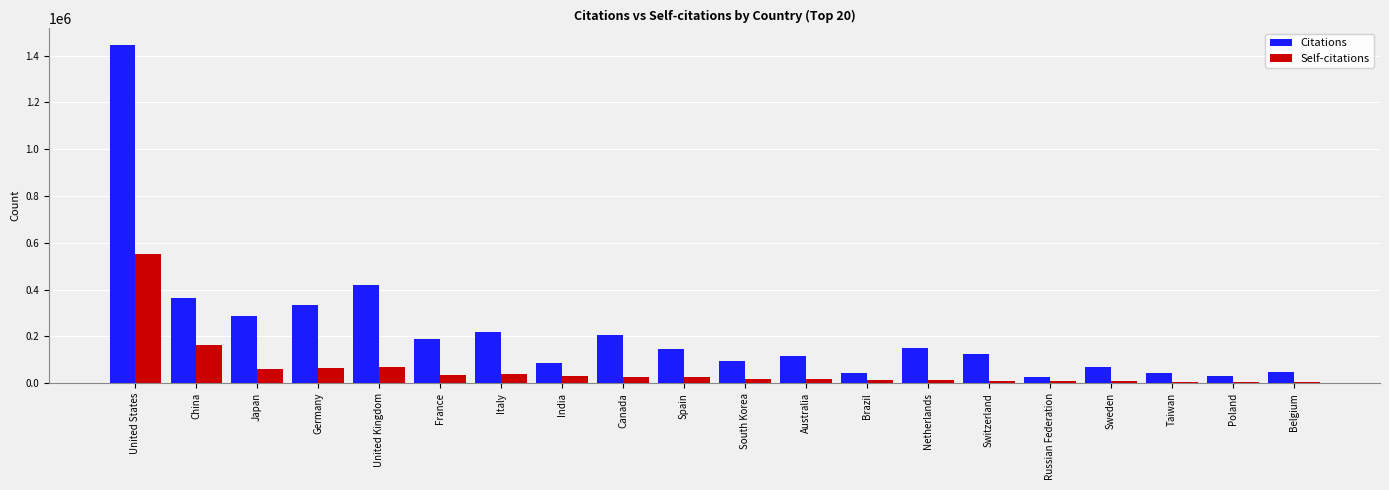

What is the difference between the maximum and minimum values in the Citations series?

1419839